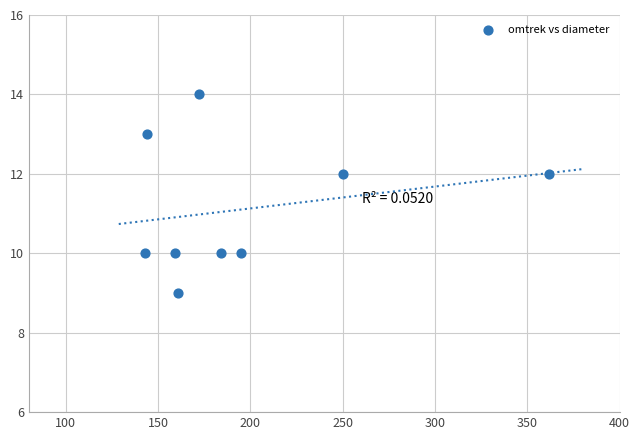

What is the average X value?

197